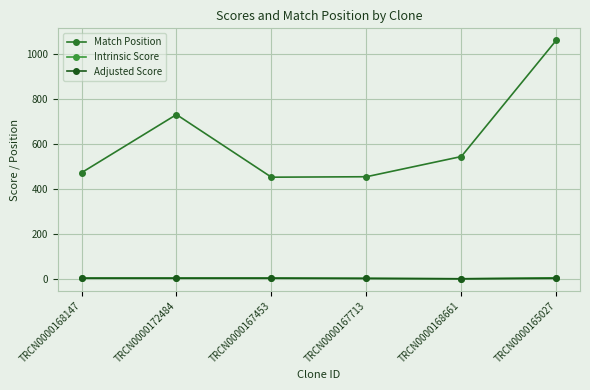

Count the number of categories in the chart.

6